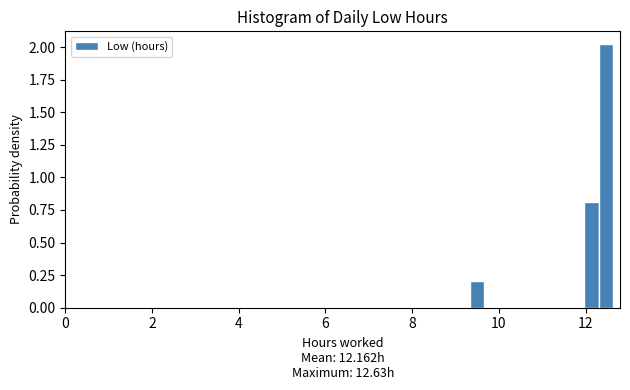

Read against the x-axis, roughly where is the centre of the tallest bar?

12.4